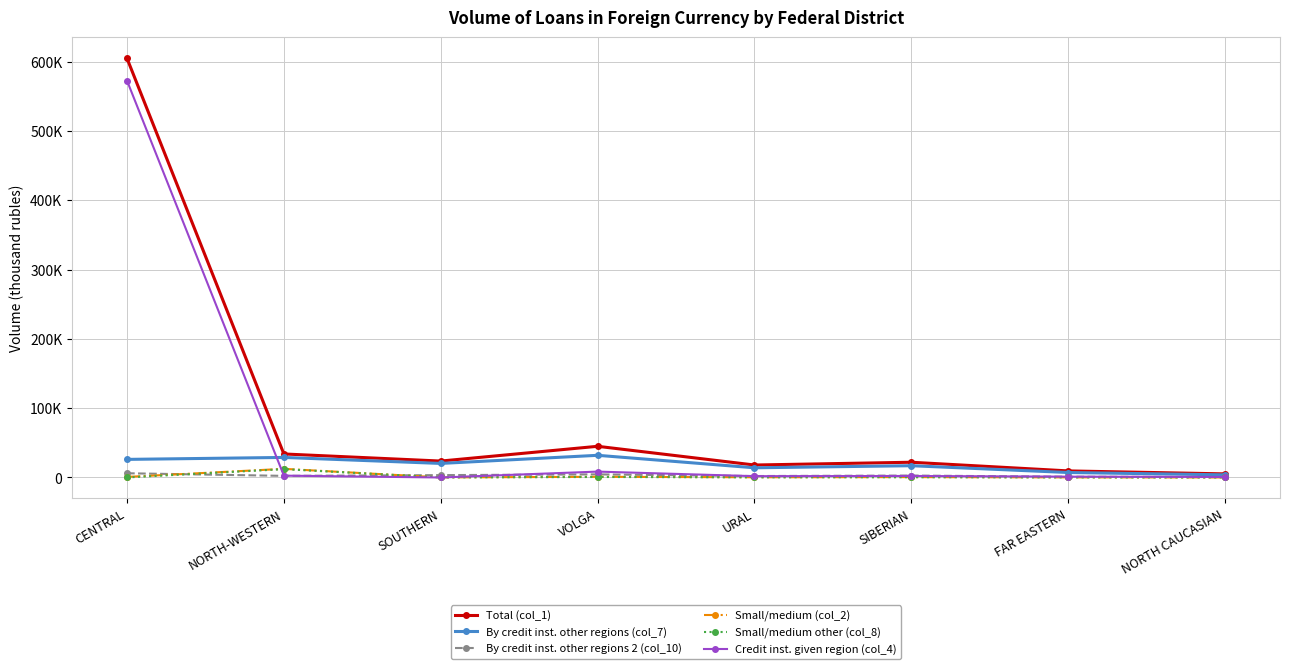

How many times do Small/medium (col_2) and By credit inst. other regions 2 (col_10) cross each other?

2